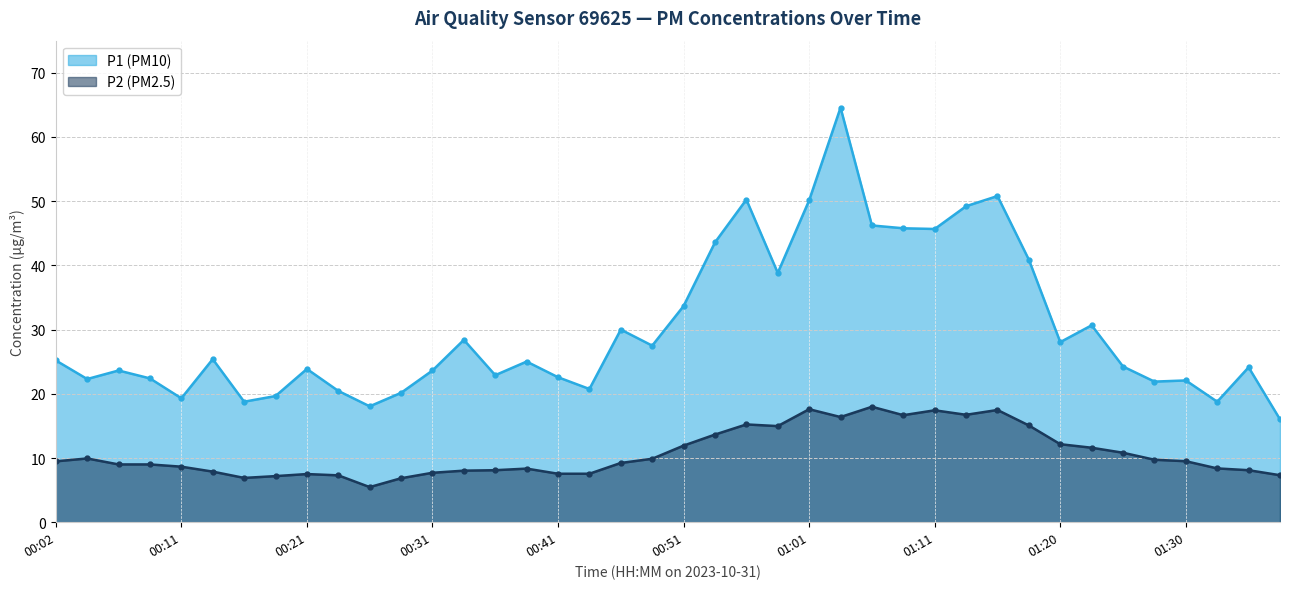

What is the difference between the maximum and minimum values in the P1 series?

48.5